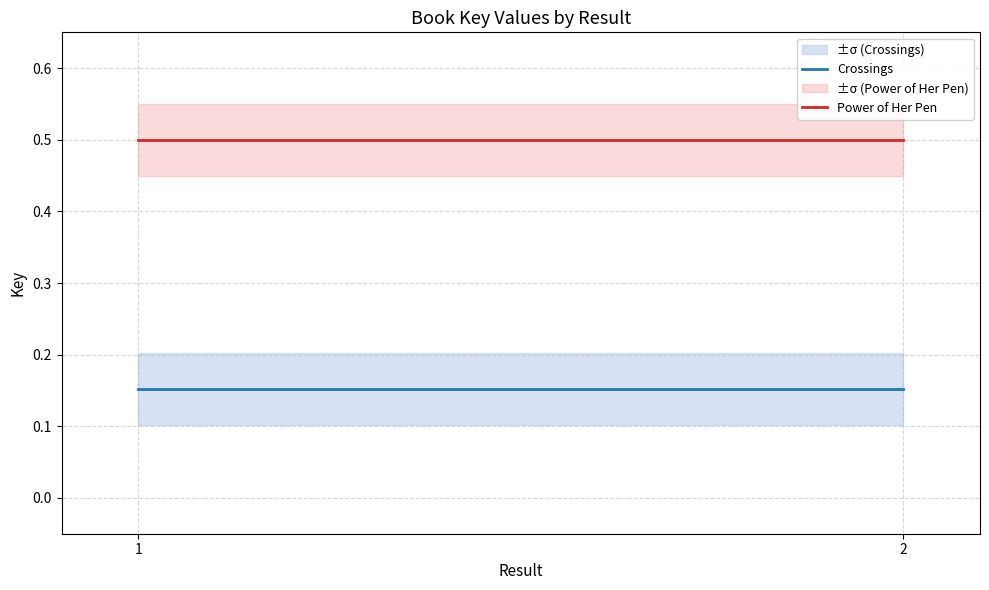

Read the Crossings value at 1.

0.2